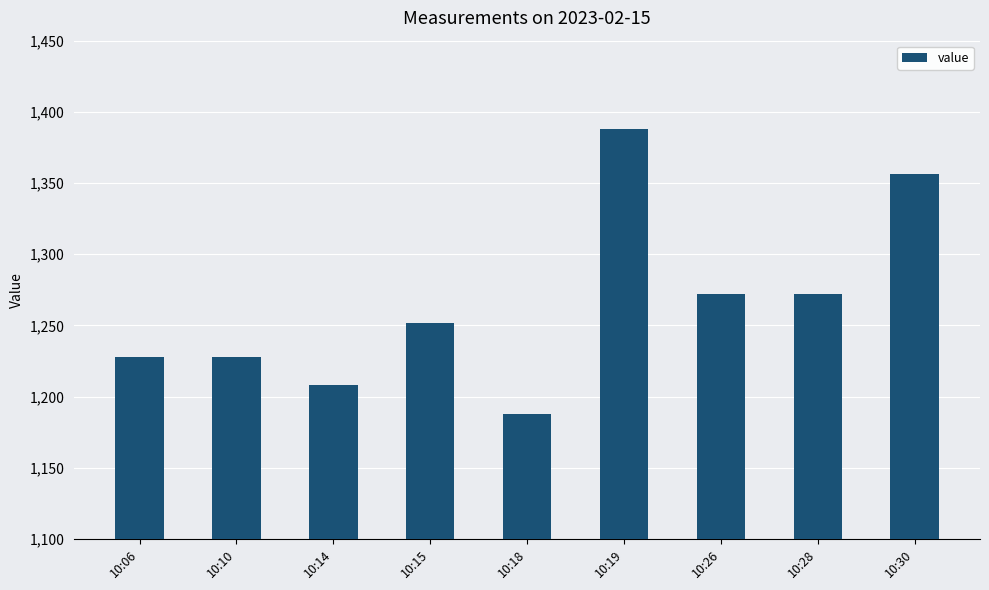

Which category has the lowest value across all series?

10:18